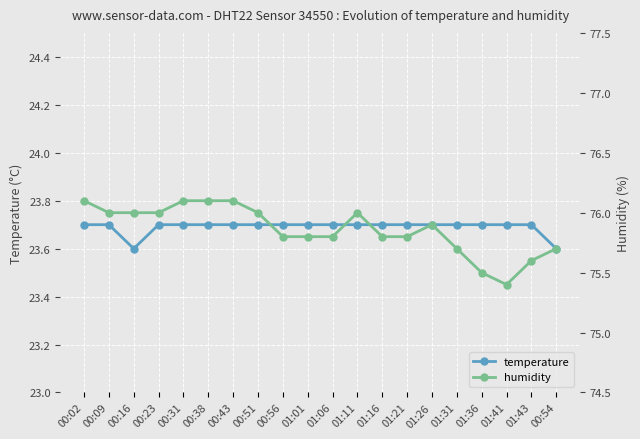

List the labels in order of temperature value, largest first.

00:02, 00:09, 00:23, 00:31, 00:38, 00:43, 00:51, 00:56, 01:01, 01:06, 01:11, 01:16, 01:21, 01:26, 01:31, 01:36, 01:41, 01:43, 00:16, 00:54